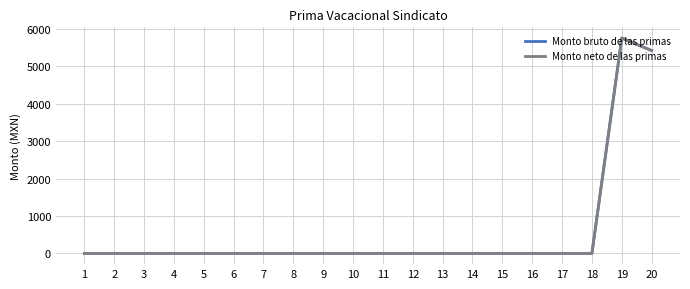

What is the difference between the second highest and minimum values in the Monto bruto de las primas series?

5423.5